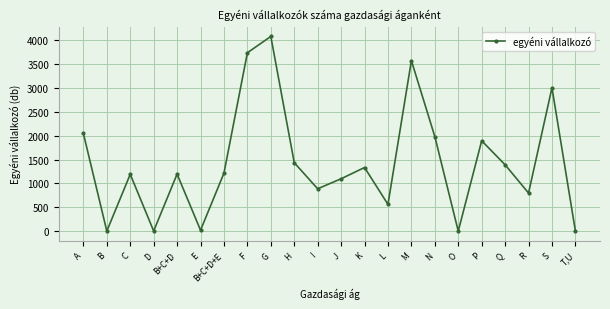

Where is the first local minimum?

B